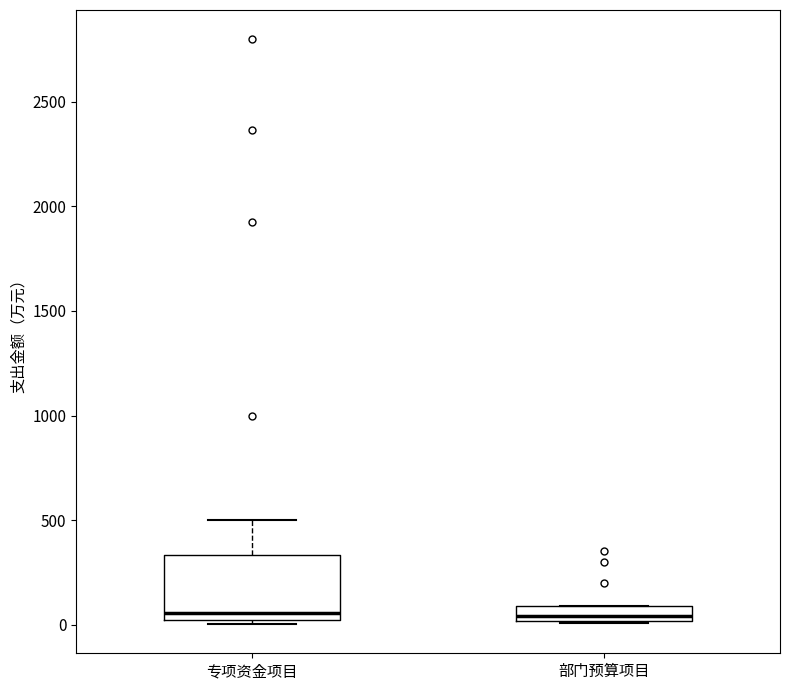

Where does the median line of the box for 专项资金项目 sit on the y-axis? The values are not printed on the chart, so give them approximately, as read against the axis.

50